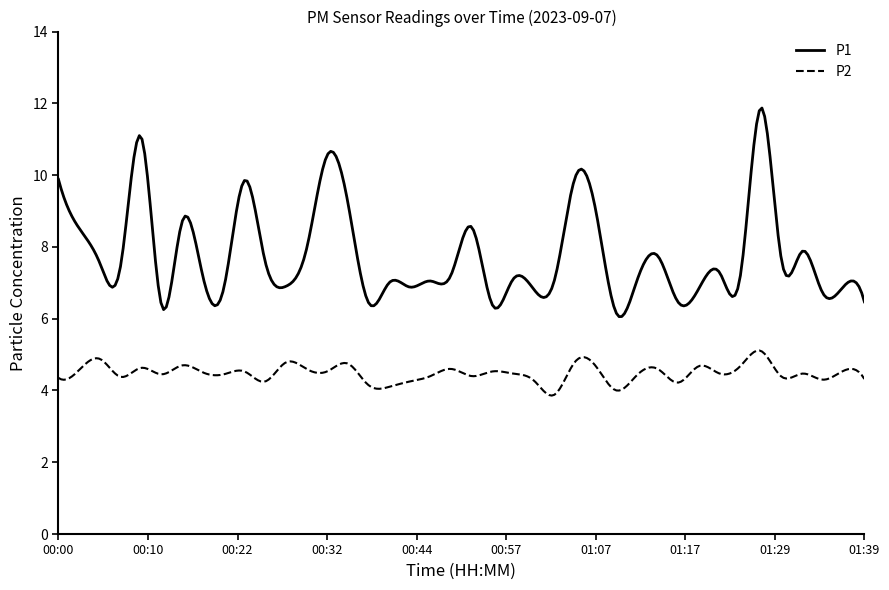

Rank the series by their maximum value, from lowest to highest.

P2, P1